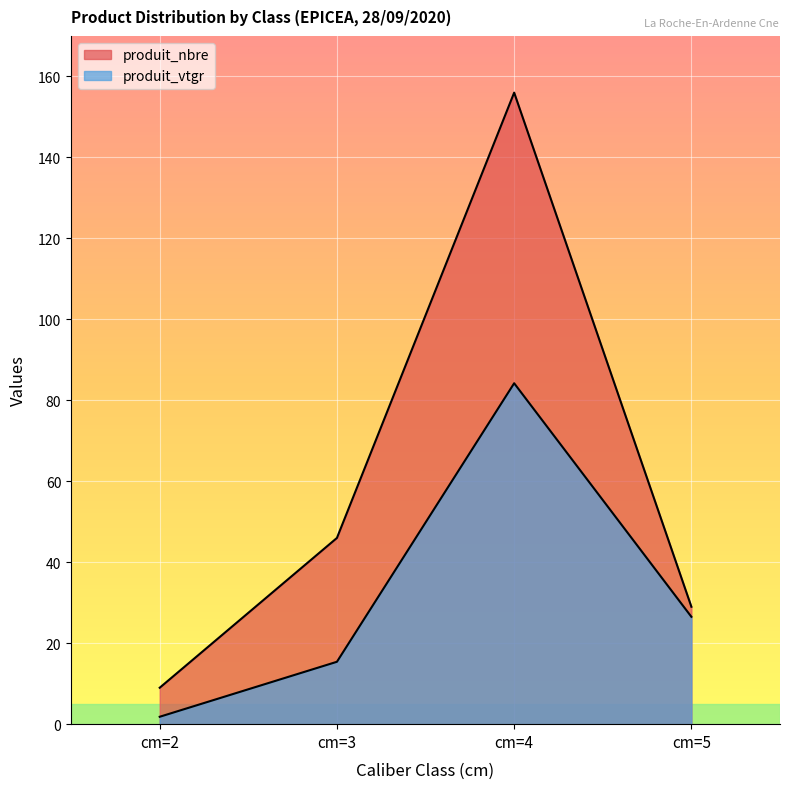

The value of produit_nbre at cm=5 is 29.0. True or false?

True